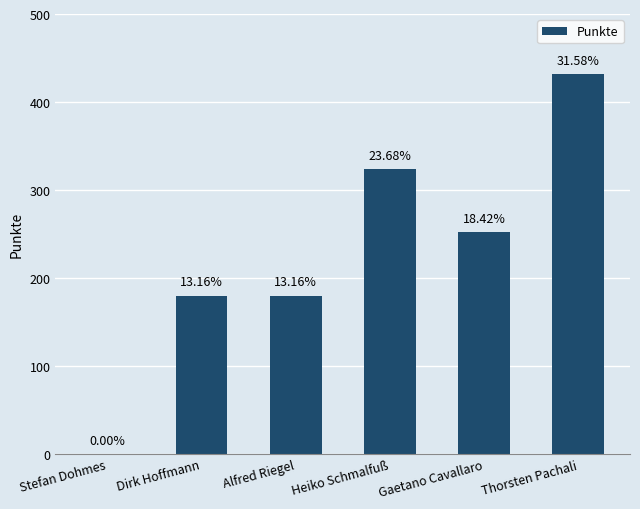

What is the value of the 5th bar from the left?

252